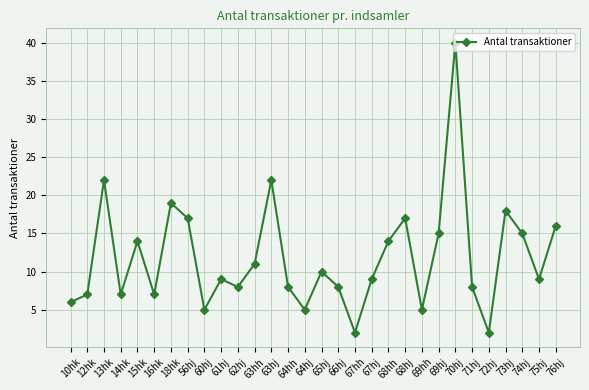

Which label corresponds to the largest value in the chart?

70hj